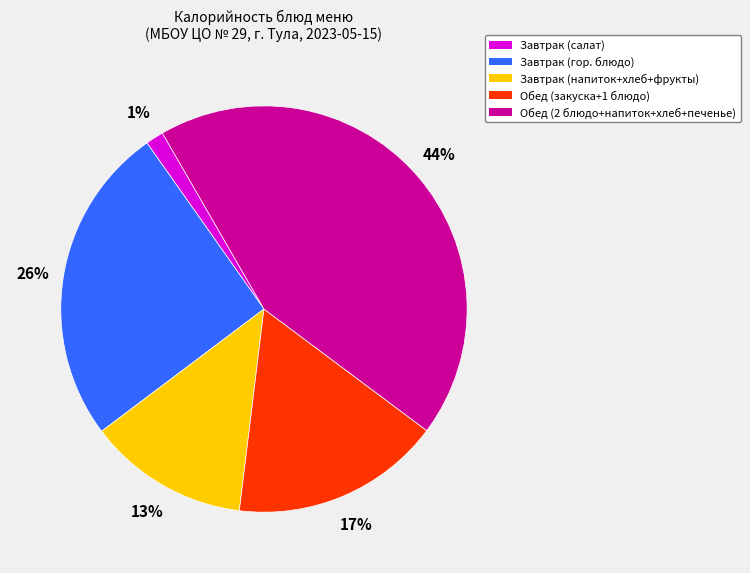

Is there any slice that represents more than half of the pie?

No